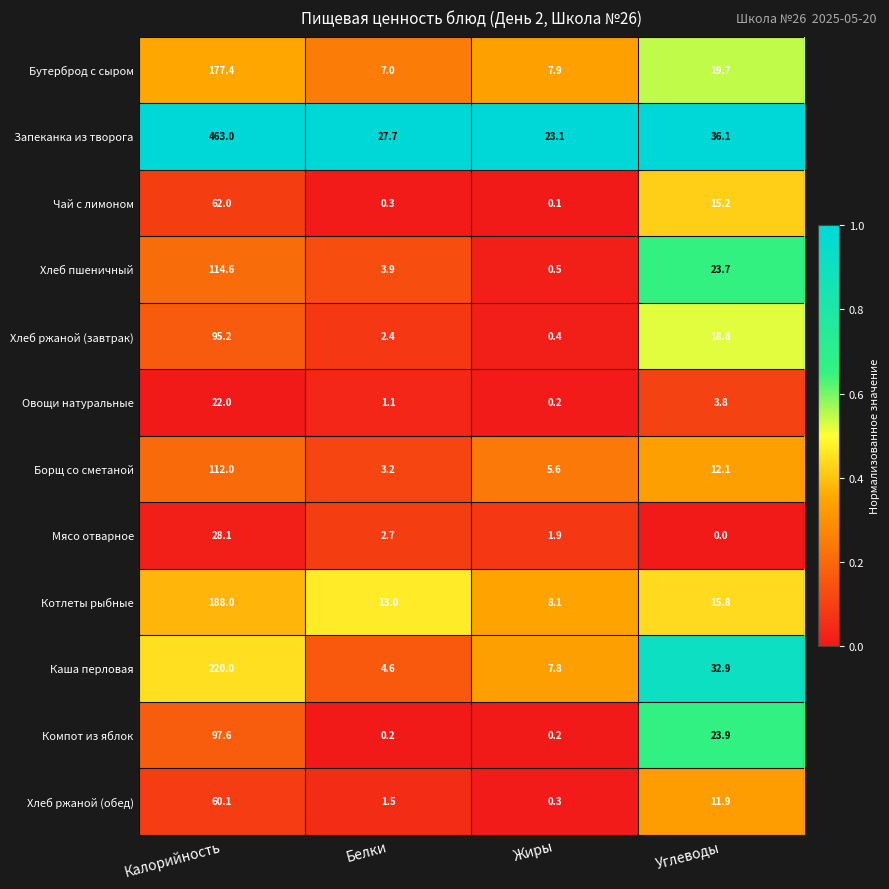

How many series are shown in this chart?

12